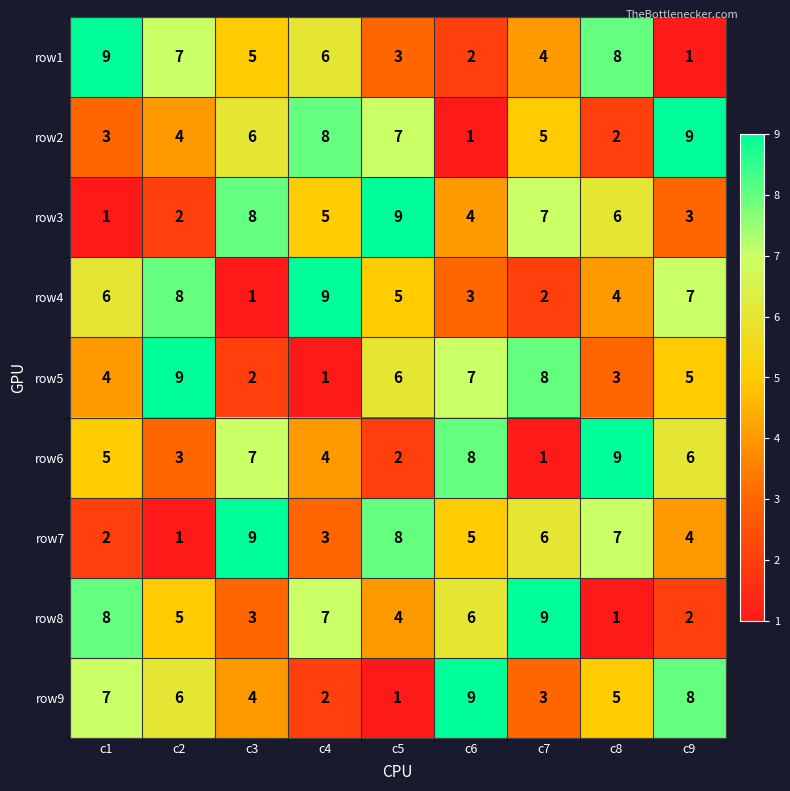

Which category has the lowest value in the row3 series?

c1